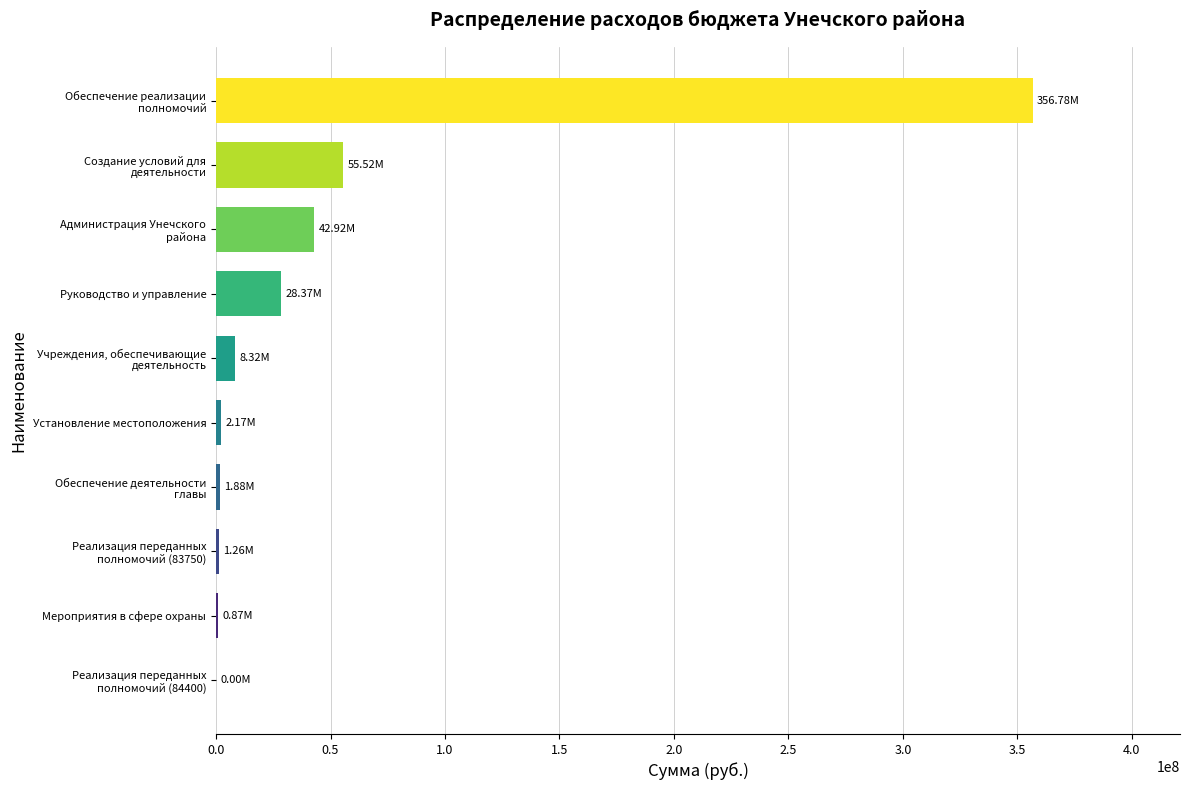

What is the sum of all values?

498106302.6